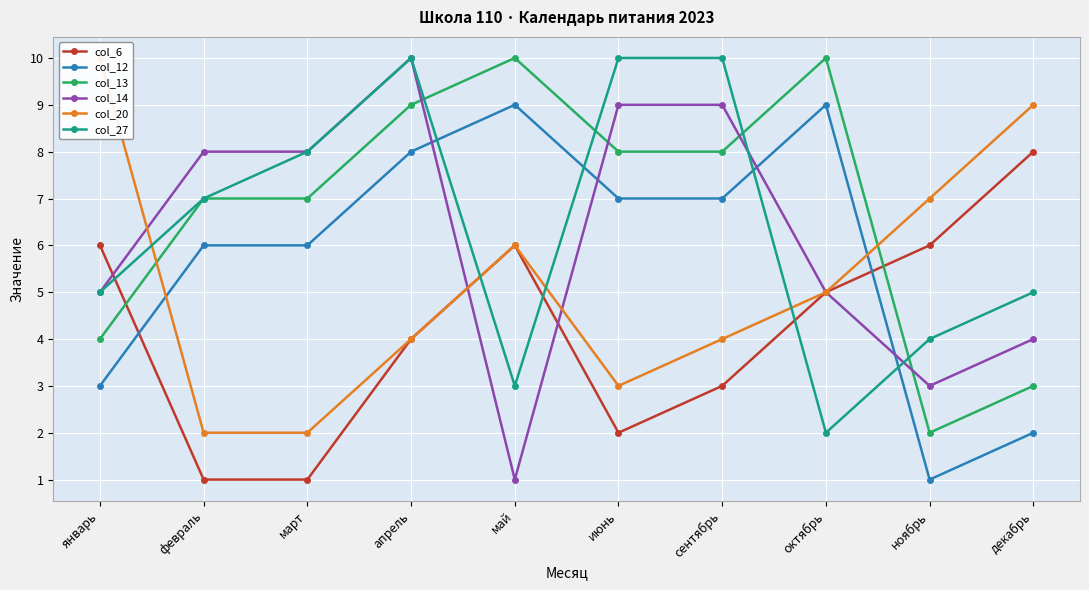

What are all the series names shown in the legend?

col_6, col_12, col_13, col_14, col_20, col_27